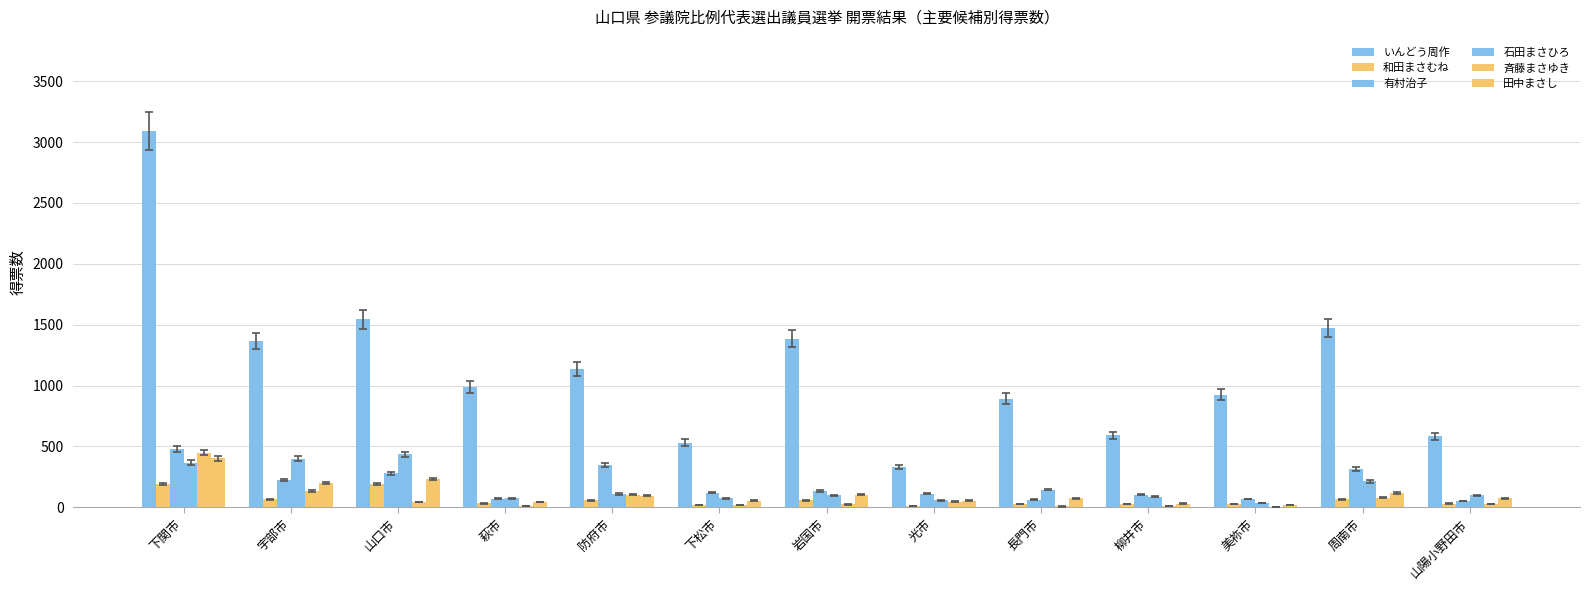

Reading left to right, transcribe all the data shown in this chart.

いんどう周作: 3091.0	1366.0	1545.0	992.0	1134.0	531.0	1385.0	335.0	892.0	592.0	924.0	1473.0	582.0
和田まさむね: 189.0	67.0	194.0	32.0	58.0	20.0	58.0	13.0	27.0	27.0	26.0	66.0	31.0
有村治子: 479.0	224.0	279.0	71.0	347.0	121.0	137.0	112.0	64.0	103.0	68.0	315.0	52.0
石田まさひろ: 367.0	400.0	436.0	74.0	109.0	73.0	99.0	59.0	146.0	86.0	36.0	213.0	99.0
斉藤まさゆき: 448.9	132.2	43.6	13.0	104.0	18.0	24.0	47.0	7.2	11.0	5.1	78.4	29.0
田中まさし: 404.0	198.0	233.0	45.0	95.0	55.0	104.0	56.0	73.0	31.0	19.0	117.0	74.0